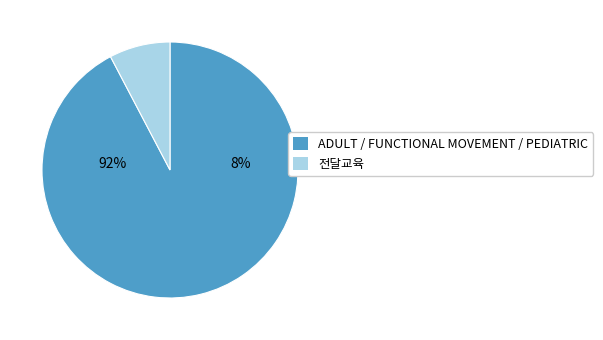

Is ADULT / FUNCTIONAL MOVEMENT / PEDIATRIC the majority of the pie?

Yes